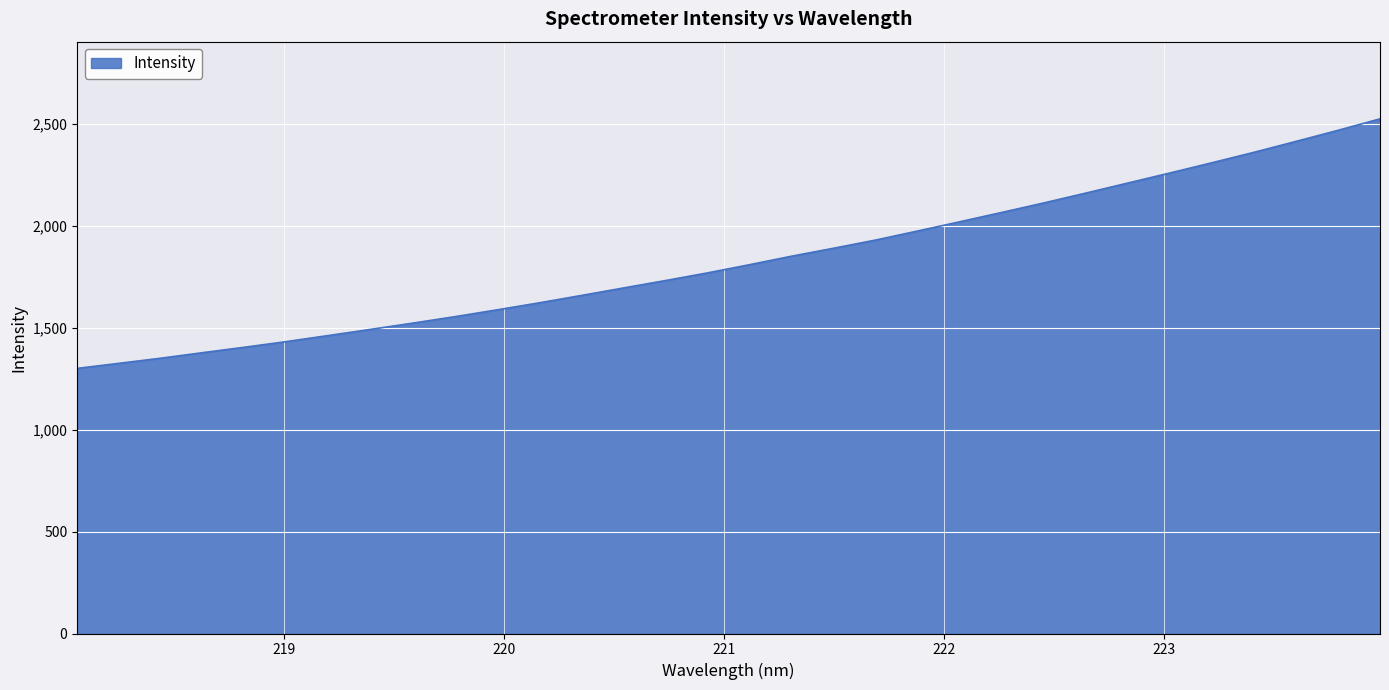

What is the minimum value shown in the chart?

1300.2